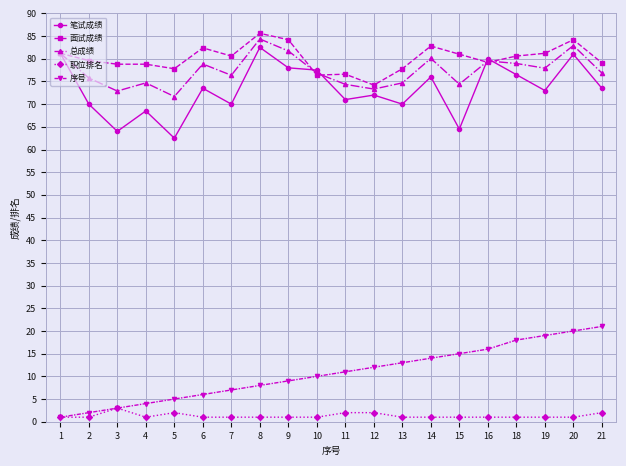

True or false: 职位排名 and 面试成绩 cross at least once.

False